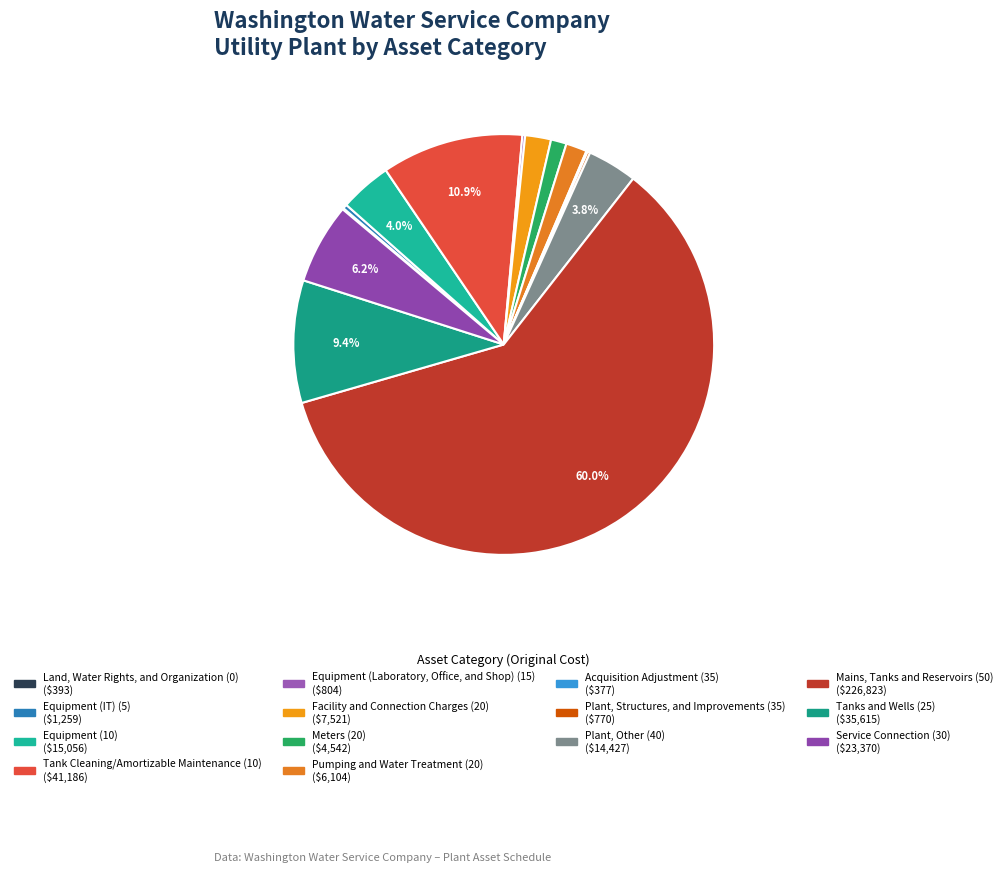

What is the smallest slice in the pie chart?

Acquisition Adjustment (35)